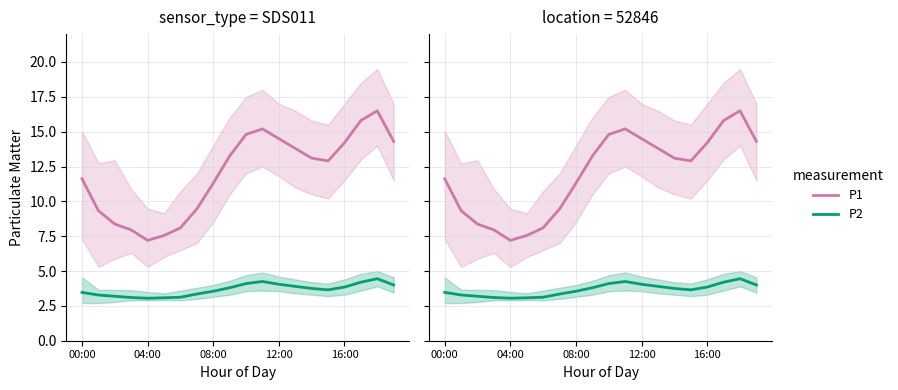

What is the maximum value for P2?

4.5